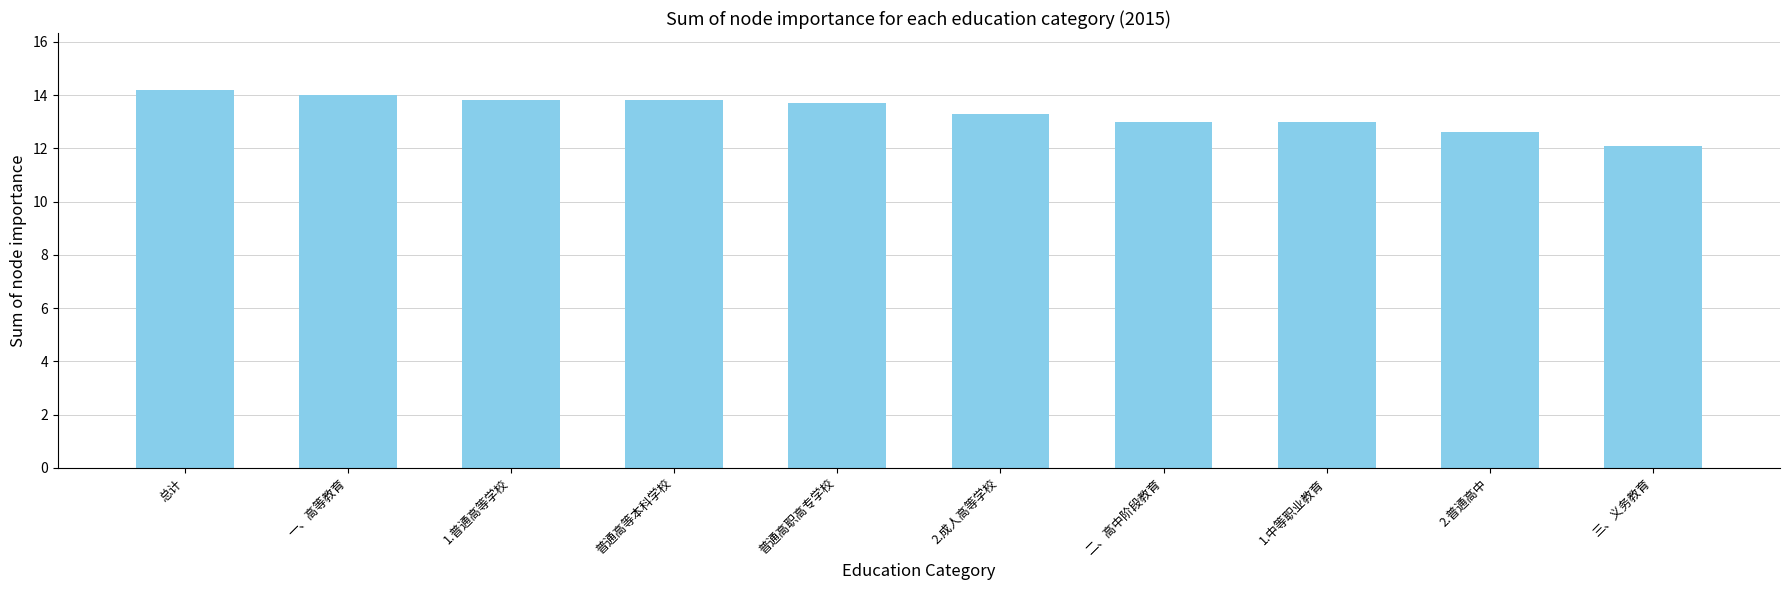

What is the sum of the values at 1.普通高等学校 and 普通高职高专学校?

27.5